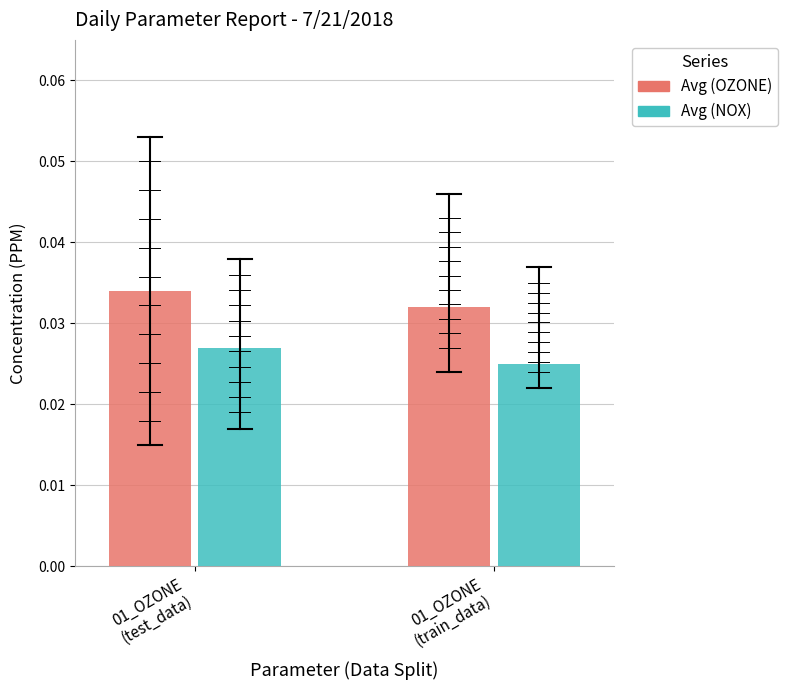

Does the chart contain stacked bars?

No